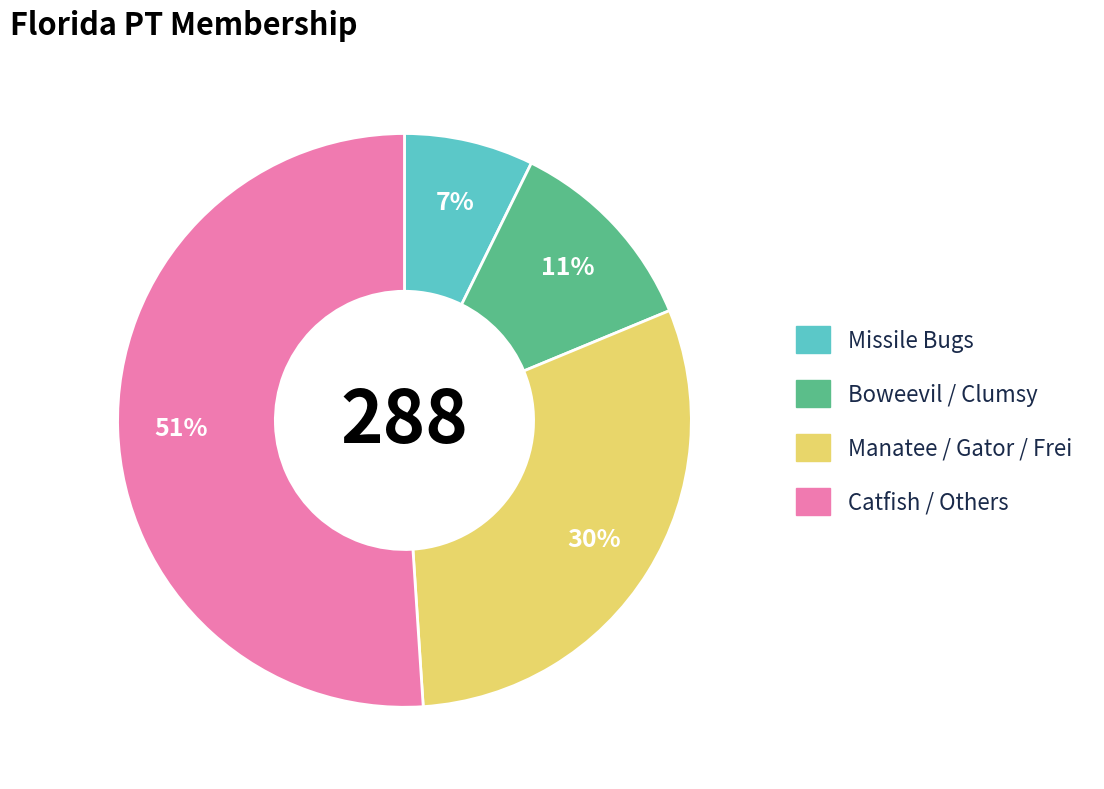

Combined, do Missile Bugs and Catfish / Others account for over 50%?

Yes